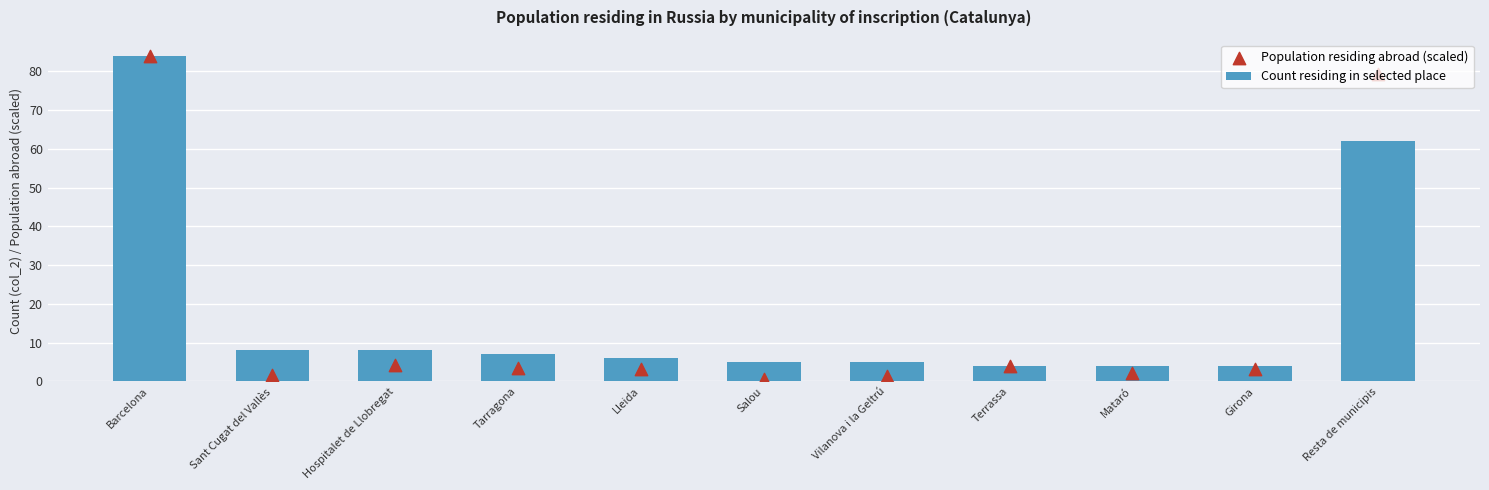

What is the total value across all series at Hospitalet de Llobregat?

12.3